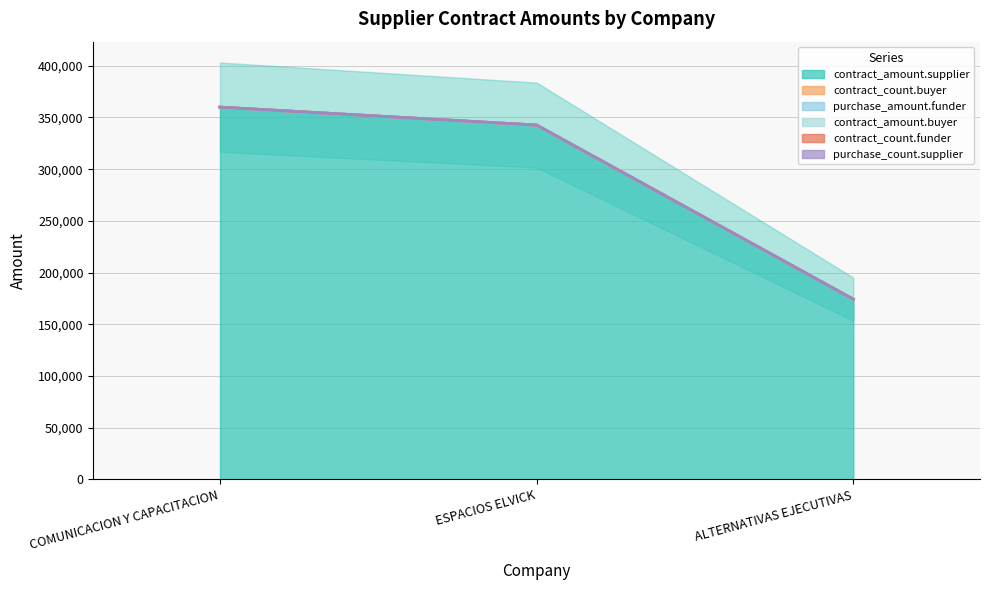

Reading left to right, extract all data points from this chart.

contract_amount.supplier: COMUNICACION Y CAPACITACION=360000.0	ESPACIOS ELVICK=342640.0	ALTERNATIVAS EJECUTIVAS=174189.4
contract_count.buyer: COMUNICACION Y CAPACITACION=0.0	ESPACIOS ELVICK=0.0	ALTERNATIVAS EJECUTIVAS=0.0
purchase_amount.funder: COMUNICACION Y CAPACITACION=0.0	ESPACIOS ELVICK=0.0	ALTERNATIVAS EJECUTIVAS=0.0
contract_amount.buyer: COMUNICACION Y CAPACITACION=0.0	ESPACIOS ELVICK=0.0	ALTERNATIVAS EJECUTIVAS=0.0
contract_count.funder: COMUNICACION Y CAPACITACION=0.0	ESPACIOS ELVICK=0.0	ALTERNATIVAS EJECUTIVAS=0.0
purchase_count.supplier: COMUNICACION Y CAPACITACION=0.0	ESPACIOS ELVICK=0.0	ALTERNATIVAS EJECUTIVAS=0.0